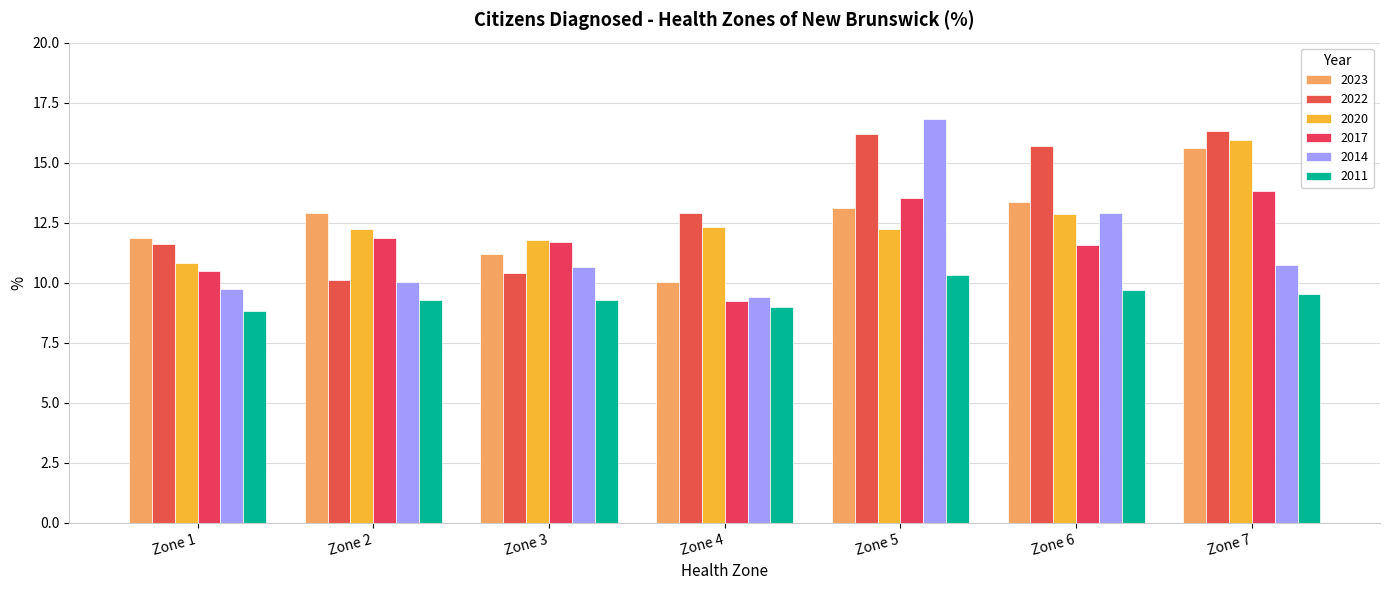

Reading left to right, what are all the values shown in this chart?

2023: 11.9	12.9	11.2	10.0	13.1	13.4	15.6
2022: 11.6	10.1	10.4	12.9	16.2	15.7	16.3
2020: 10.8	12.2	11.8	12.3	12.2	12.8	15.9
2017: 10.5	11.9	11.7	9.3	13.5	11.6	13.8
2014: 9.7	10.0	10.7	9.4	16.8	12.9	10.7
2011: 8.8	9.3	9.3	9.0	10.3	9.7	9.5